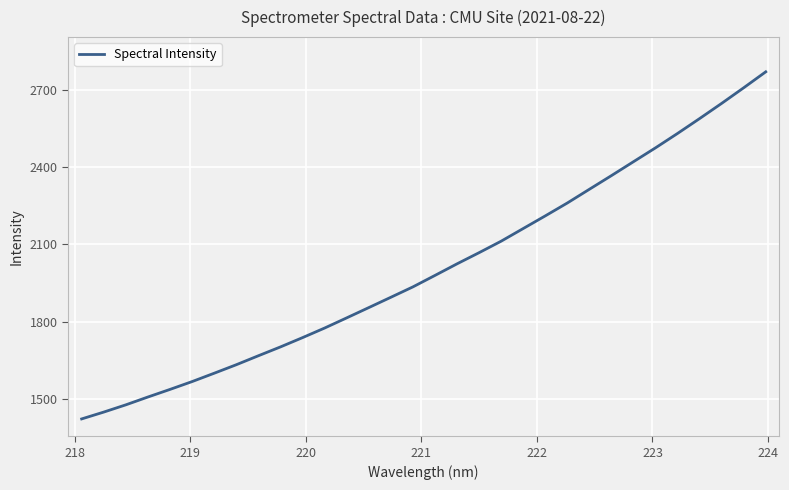

What is the difference between the maximum and minimum values?

1346.3